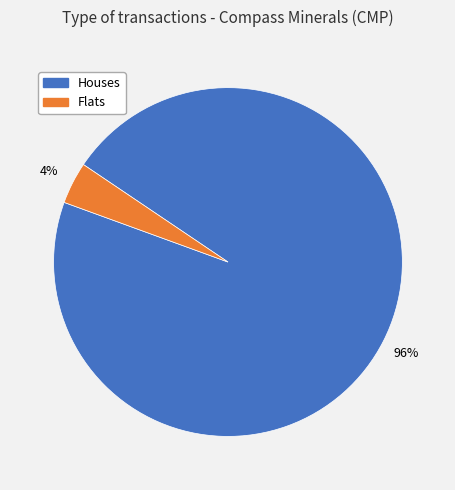

To the nearest percent, what portion does Houses represent?

96%